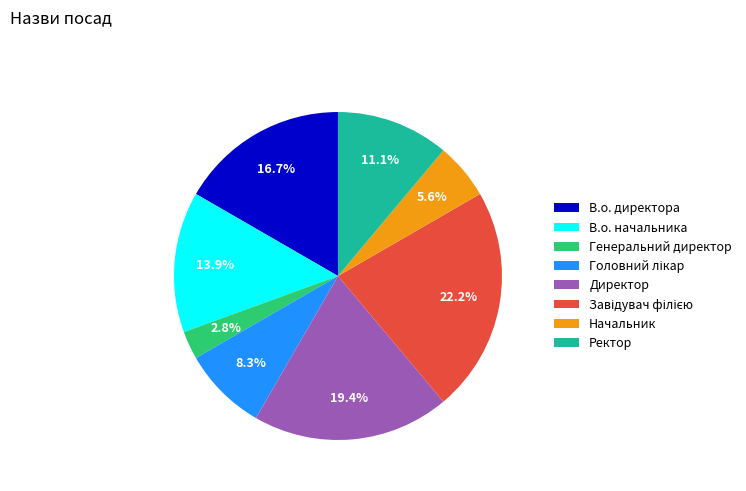

What is the smallest slice in the pie chart?

Генеральний директор